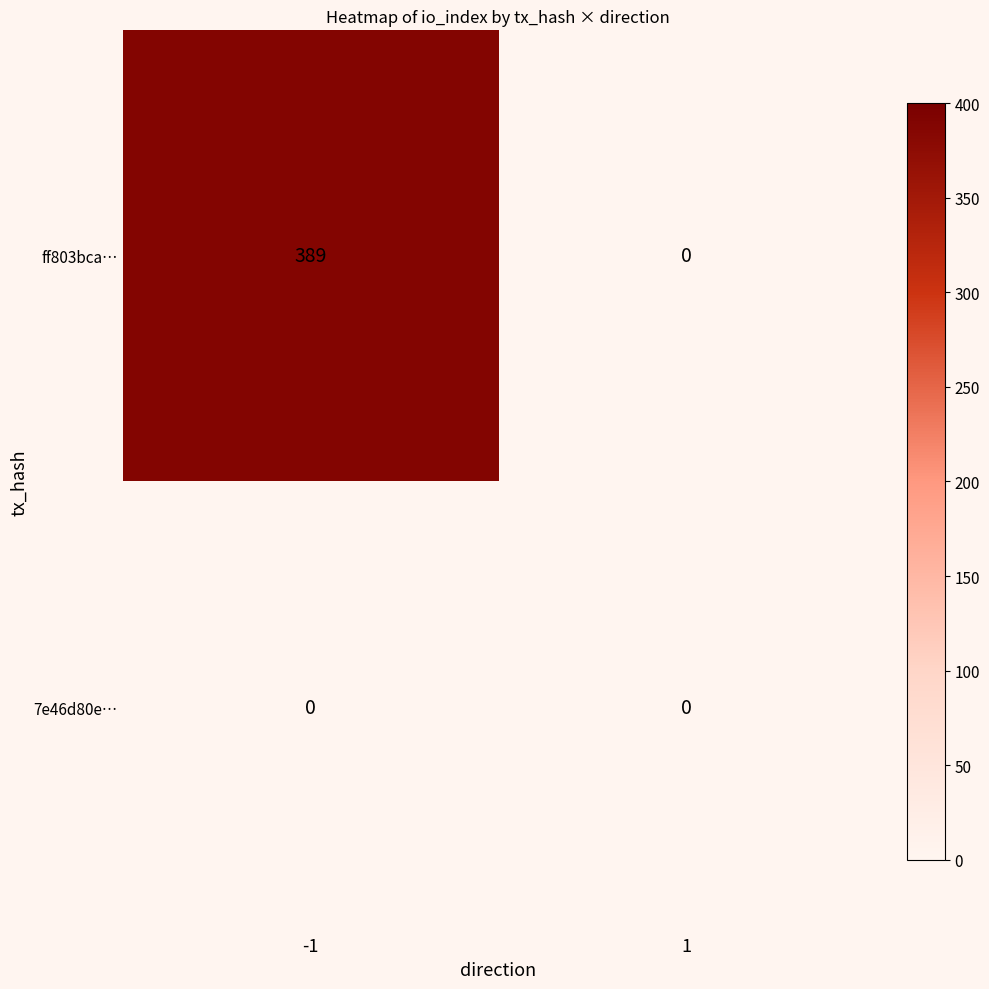

Which series has the largest total across all categories?

ff803bca…